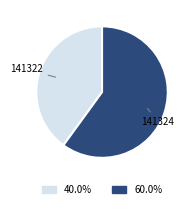

Is there any slice that represents more than half of the pie?

Yes